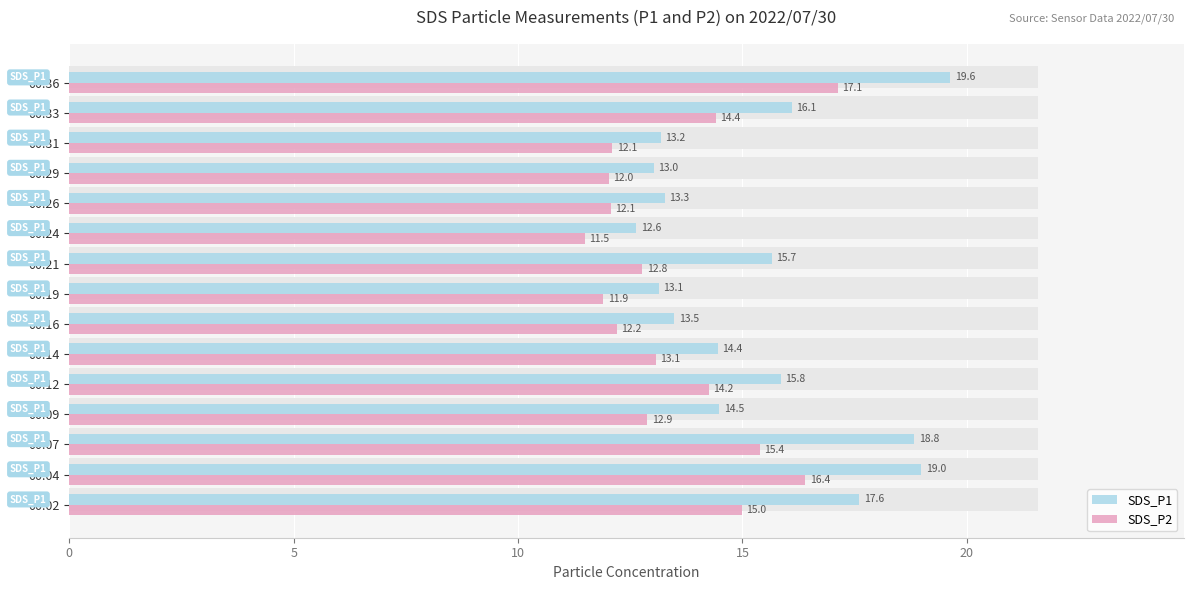

What is the difference between the maximum and minimum values in the SDS_P1 series?

7.0